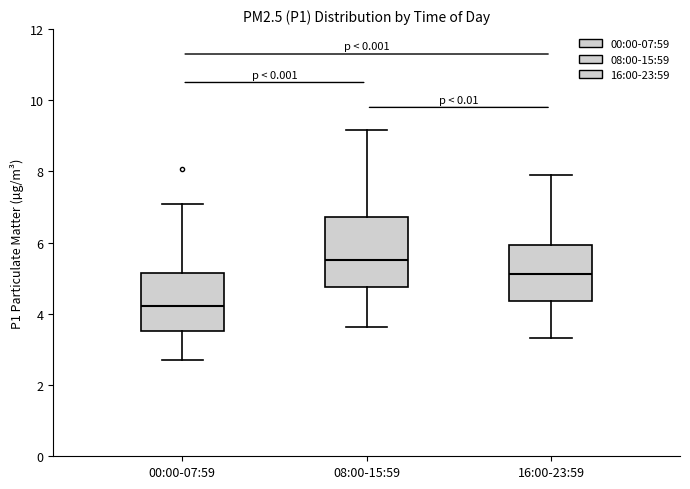

Where is the upper edge of the box for 00:00-07:59 on the y-axis? The values are not printed on the chart, so give them approximately, as read against the axis.

5.2